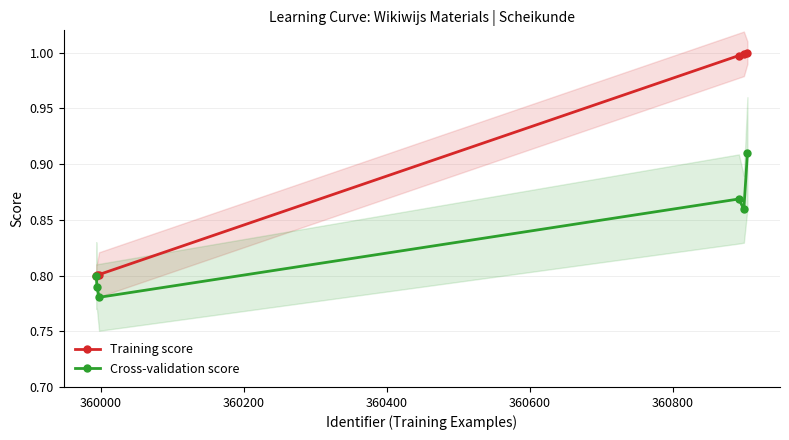

Which series has the widest spread of values?

Training score